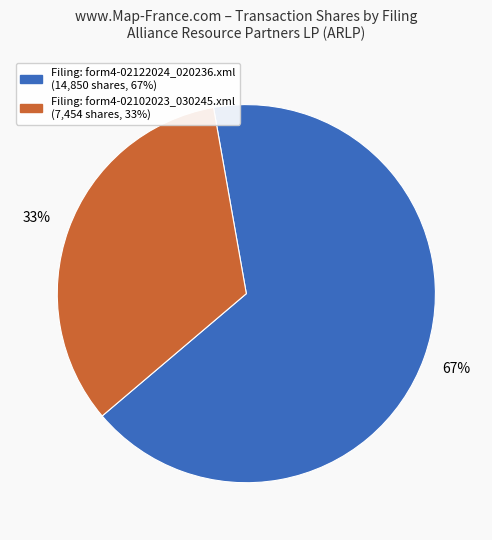

To the nearest percent, what is the average slice percentage?

50%